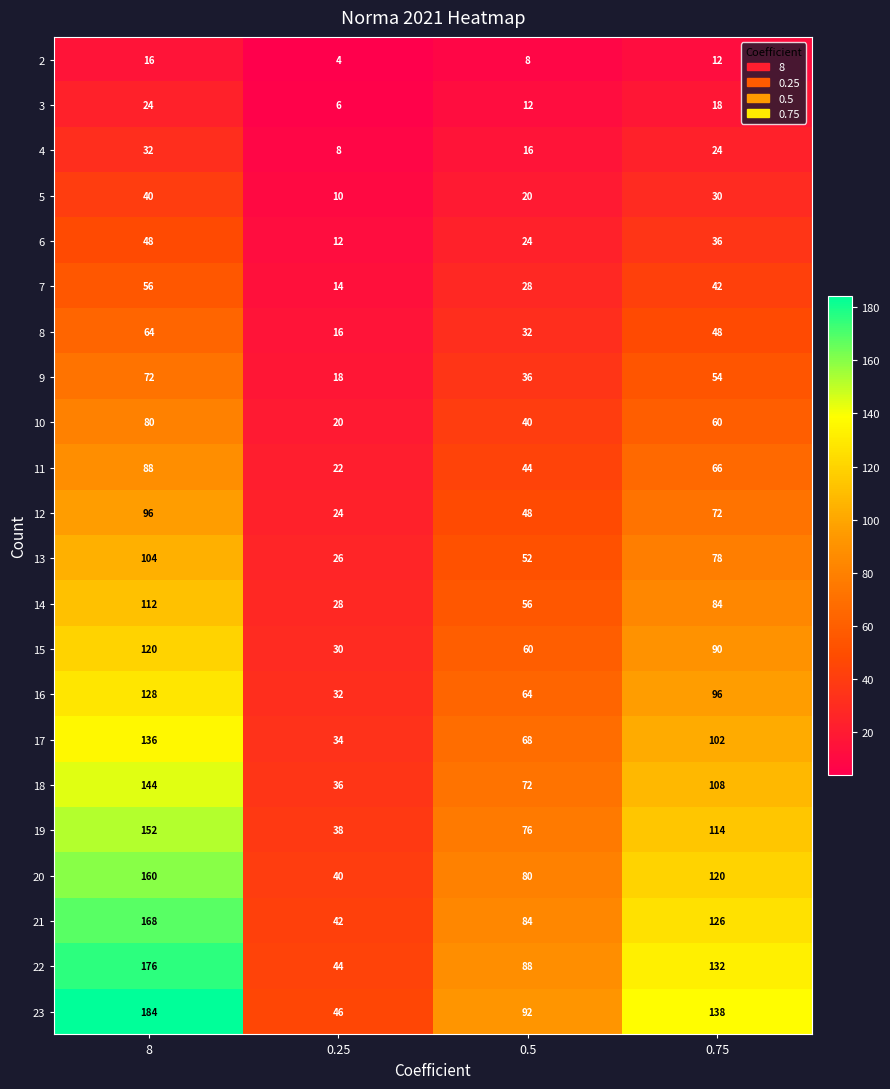

Read the 13 value at 0.25, to the nearest 5.

25